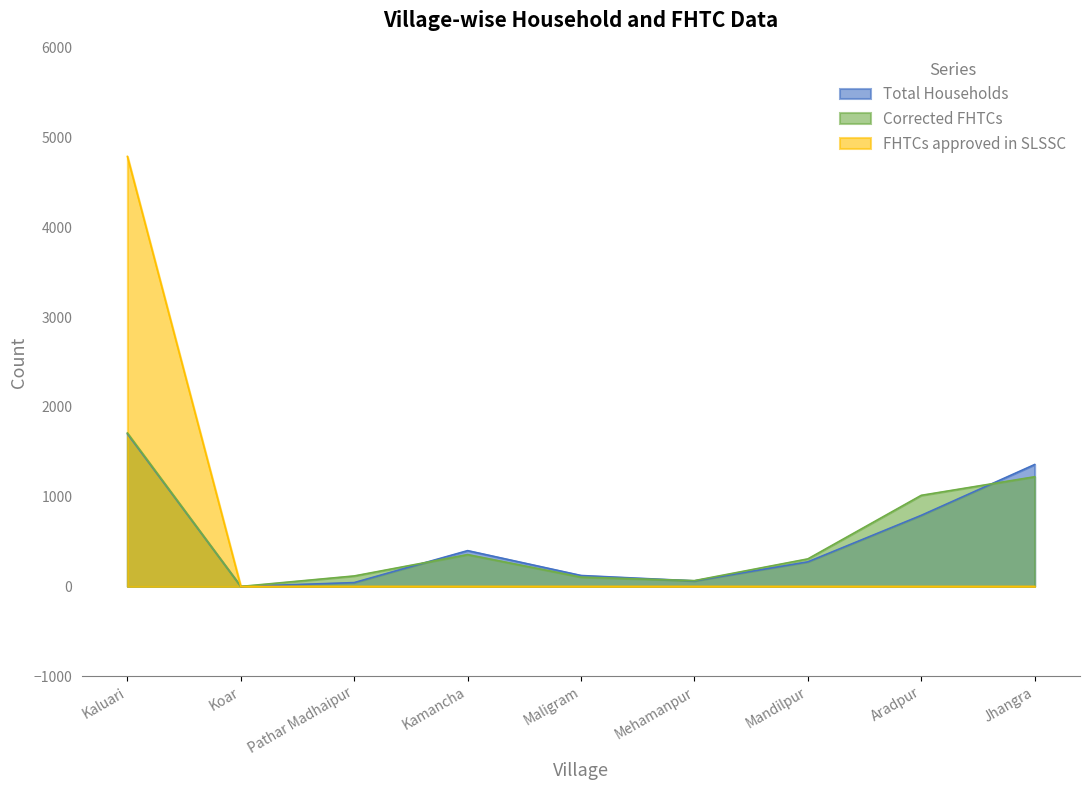

How many data points in FHTCs approved in SLSSC are above 0?

1